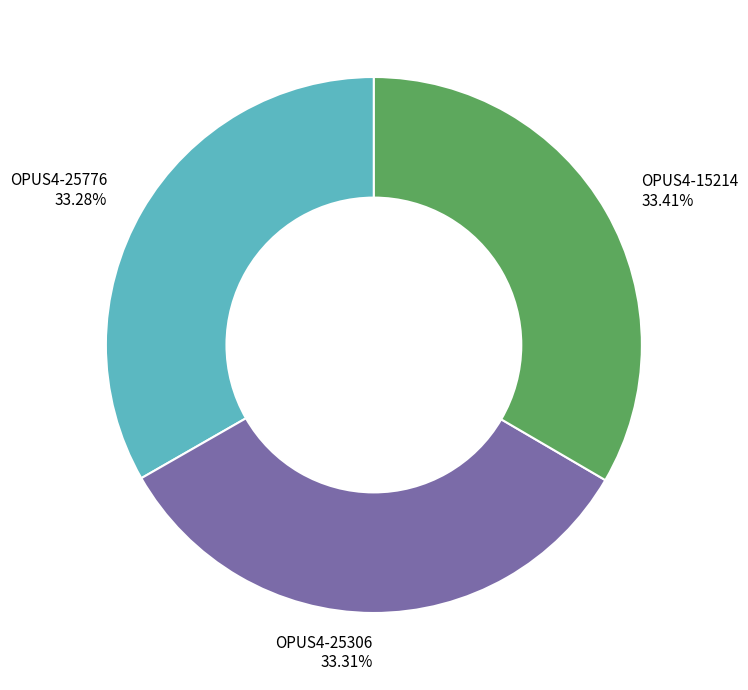

Does OPUS4-25776 represent more than half of the total?

No